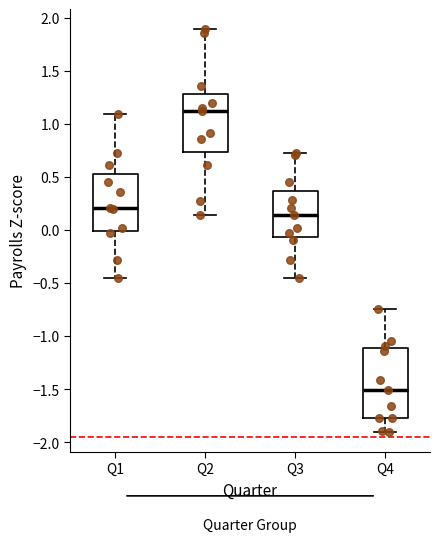

Which box is the tallest, from its lower edge to its upper edge?

Q4